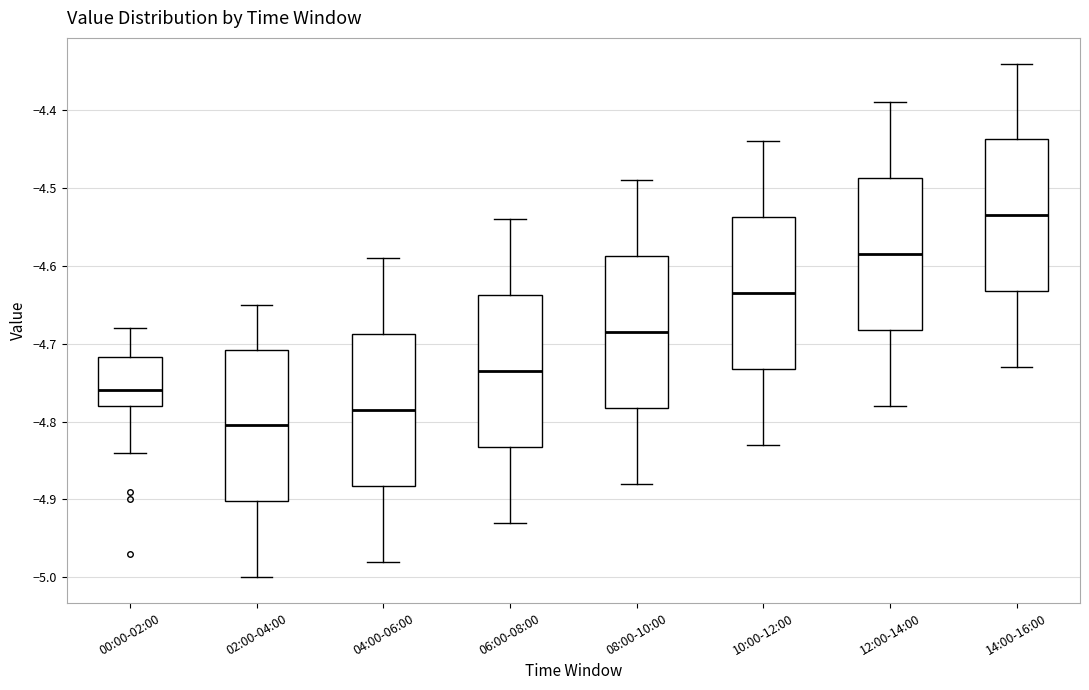

Reading left to right, transcribe this box plot: for each box, give where its median line is, the range the box spans, and where its two whiskers end, as read against the y-axis. The values are not printed on the chart, so give them approximately, as read against the axis.

00:00-02:00: median -4.76, box -4.78 to -4.72, whiskers -4.84 to -4.68
02:00-04:00: median -4.80, box -4.90 to -4.71, whiskers -5.00 to -4.65
04:00-06:00: median -4.78, box -4.88 to -4.69, whiskers -4.98 to -4.59
06:00-08:00: median -4.73, box -4.83 to -4.64, whiskers -4.93 to -4.54
08:00-10:00: median -4.68, box -4.78 to -4.59, whiskers -4.88 to -4.49
10:00-12:00: median -4.63, box -4.73 to -4.54, whiskers -4.83 to -4.44
12:00-14:00: median -4.58, box -4.68 to -4.49, whiskers -4.78 to -4.39
14:00-16:00: median -4.53, box -4.63 to -4.44, whiskers -4.73 to -4.34